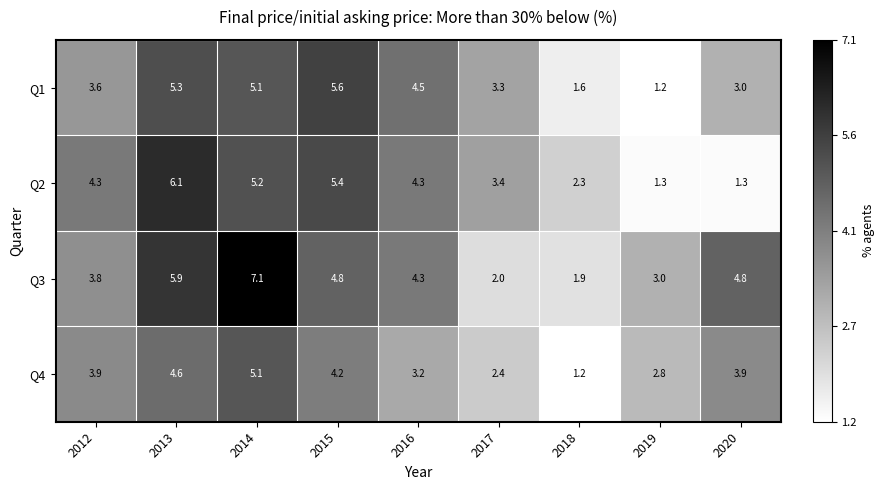

At how many categories does at least one series exceed 4?

6